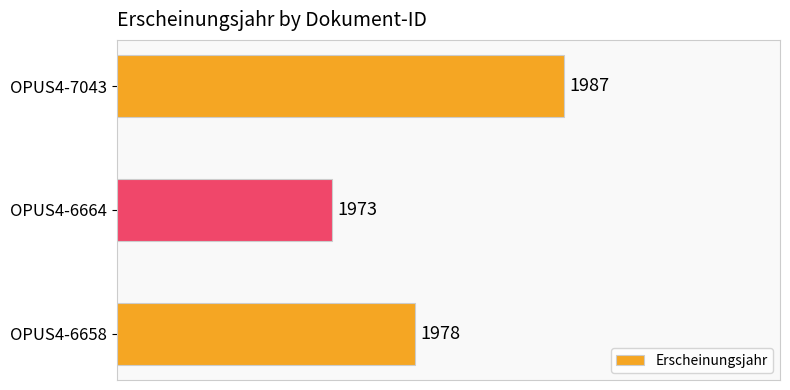

What is the average value?

1979